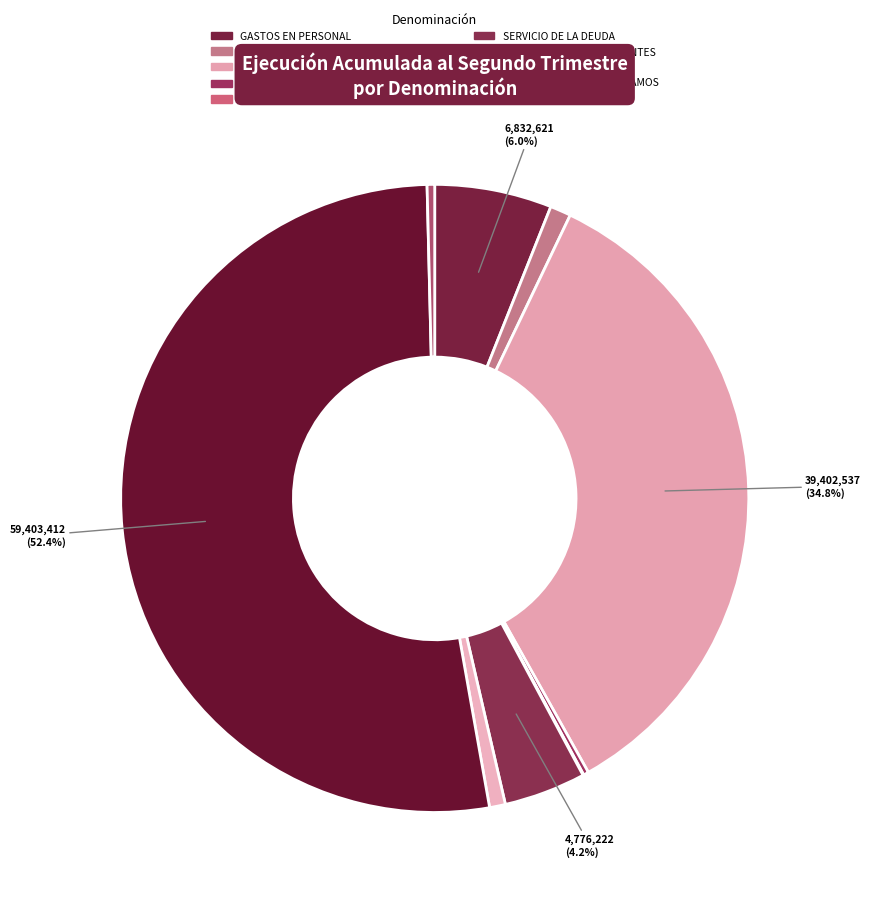

What is the largest slice in the pie chart?

APORTE FISCAL